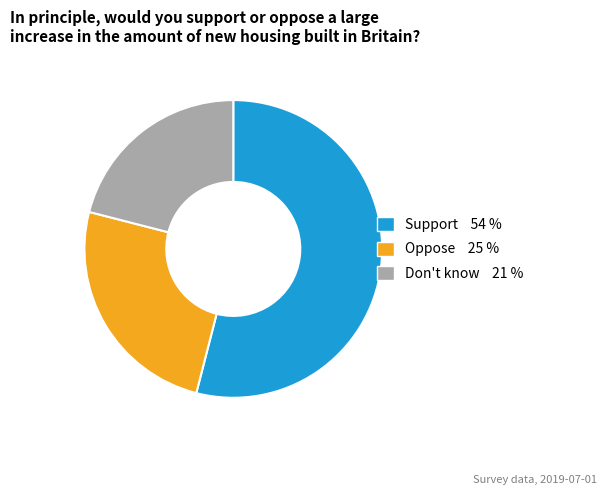

Rank the categories by value from lowest to highest.

Don't know, Oppose, Support